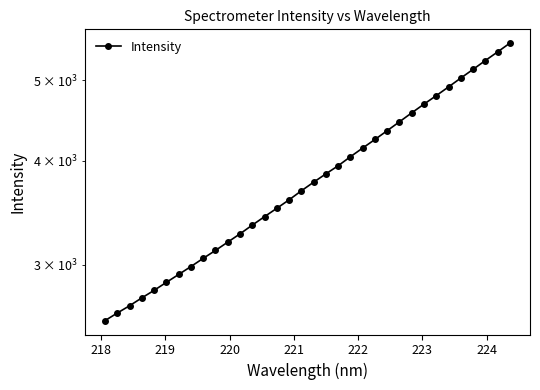

Reading left to right, list all the values displayed in this chart.

2572.0	2626.5	2680.0	2738.9	2796.5	2859.1	2922.0	2986.9	3055.1	3122.8	3195.2	3269.3	3349.1	3428.5	3508.4	3591.5	3682.1	3770.8	3858.7	3946.0	4045.7	4144.0	4243.3	4347.6	4455.6	4567.1	4678.5	4789.3	4906.1	5027.3	5149.6	5276.5	5403.4	5536.1